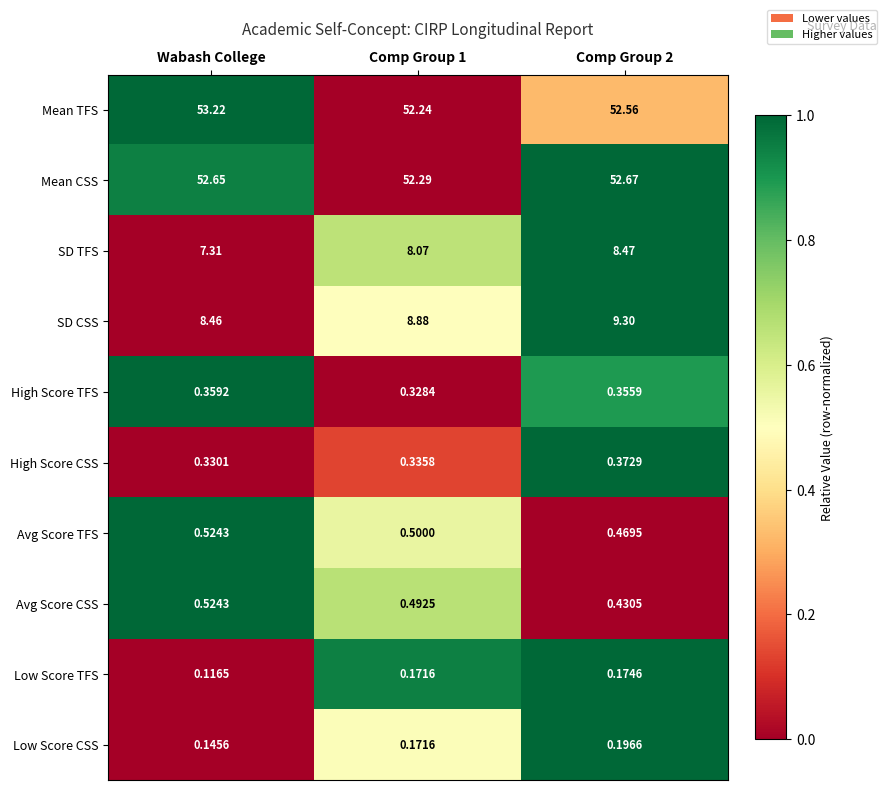

Which series has the widest spread of values?

SD TFS